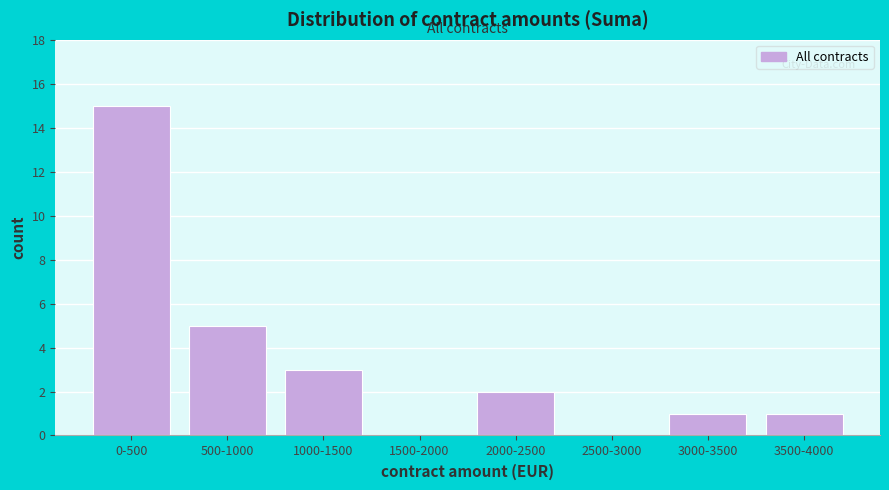

Reading left to right, extract all data points from this chart.

0-500=15	500-1000=5	1000-1500=3	1500-2000=0	2000-2500=2	2500-3000=0	3000-3500=1	3500-4000=1